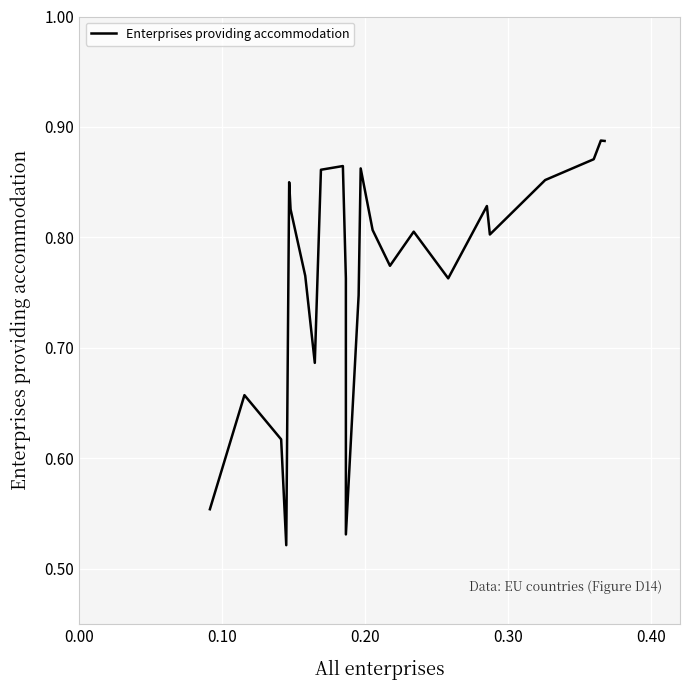

What is the difference between the maximum and minimum values?

0.4